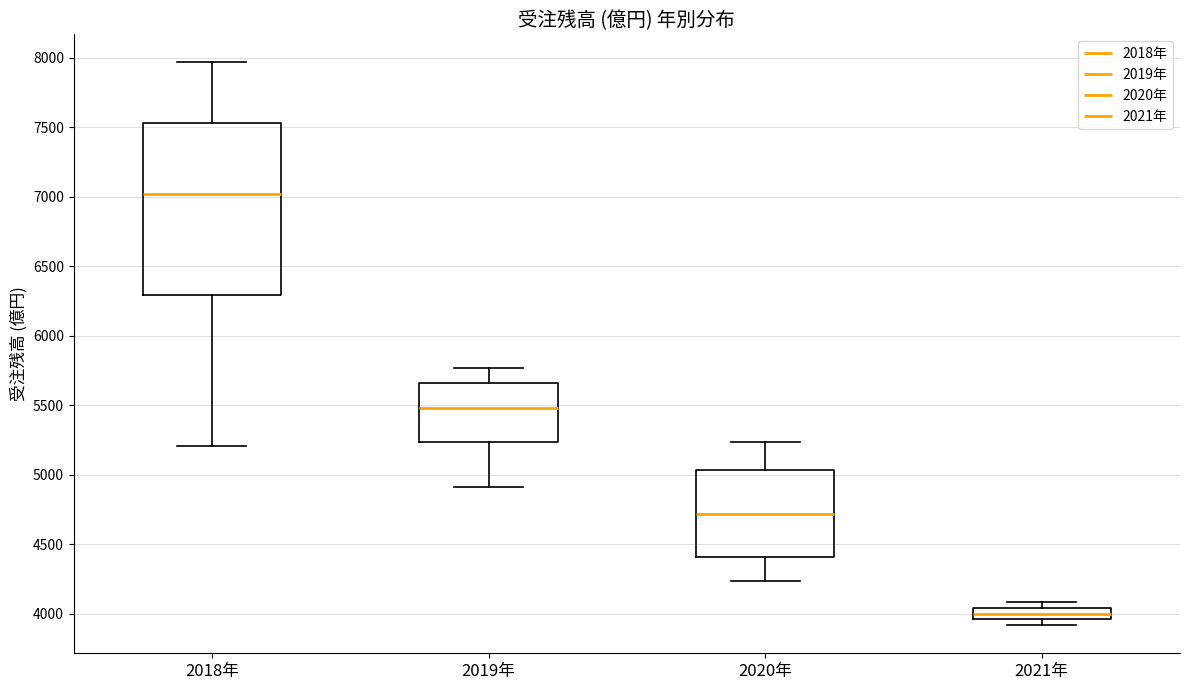

Reading left to right, transcribe this box plot: for each box, give where its median line is, the range the box spans, and where its two whiskers end, as read against the y-axis. The values are not printed on the chart, so give them approximately, as read against the axis.

2018年: median 7000, box 6300 to 7550, whiskers 5200 to 7950
2019年: median 5500, box 5250 to 5650, whiskers 4900 to 5750
2020年: median 4700, box 4400 to 5050, whiskers 4250 to 5250
2021年: median 4000, box 3950 to 4050, whiskers 3900 to 4100